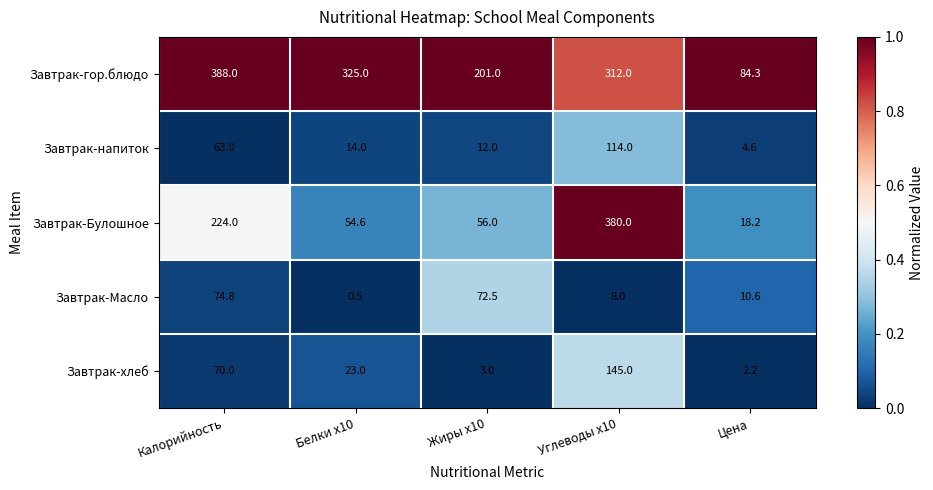

What is the difference between the highest and lowest values at Белки х10?

324.5